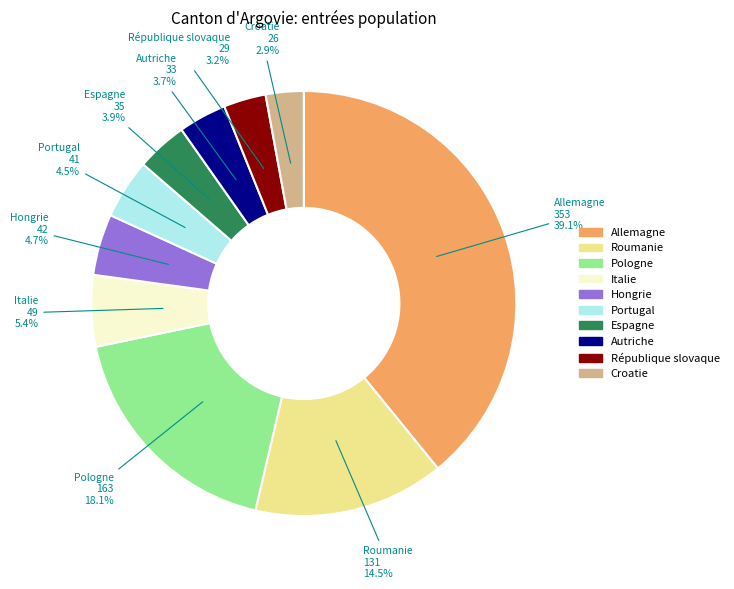

What portion of the pie excludes Espagne?

96.1%